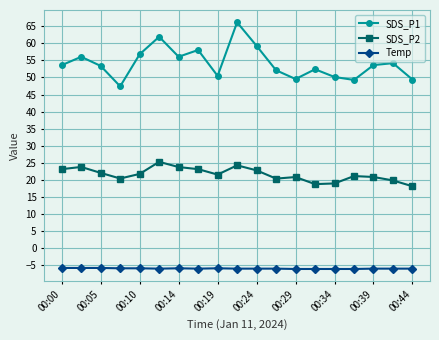

True or false: Temp and SDS_P1 intersect in this chart.

False